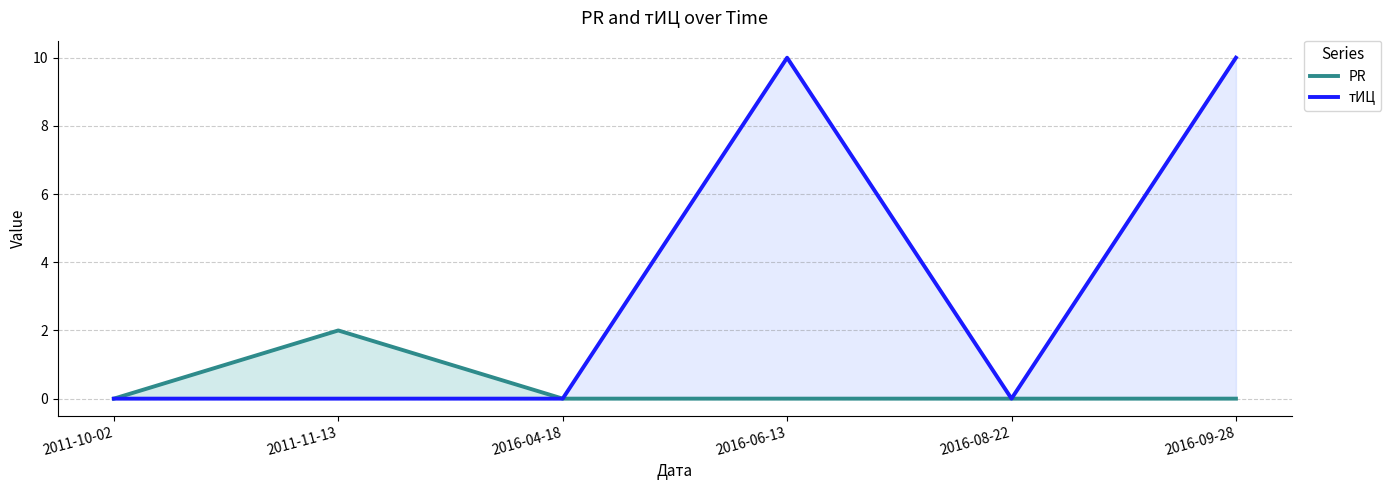

Where is the first local maximum for PR?

2011-11-13